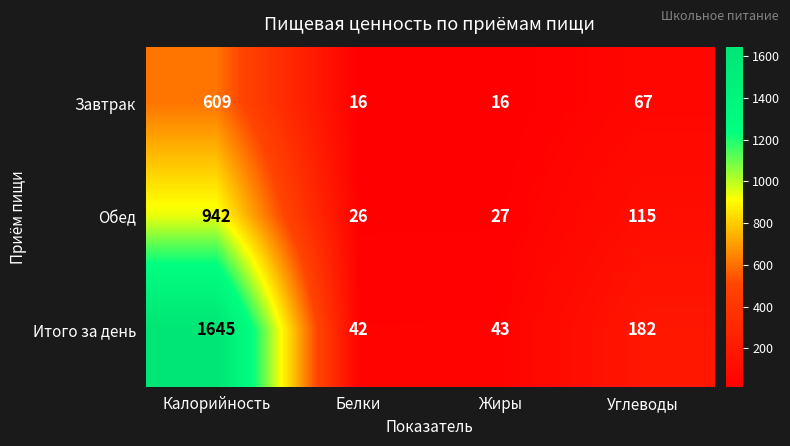

Where does the Итого за день series first go above 182?

Калорийность